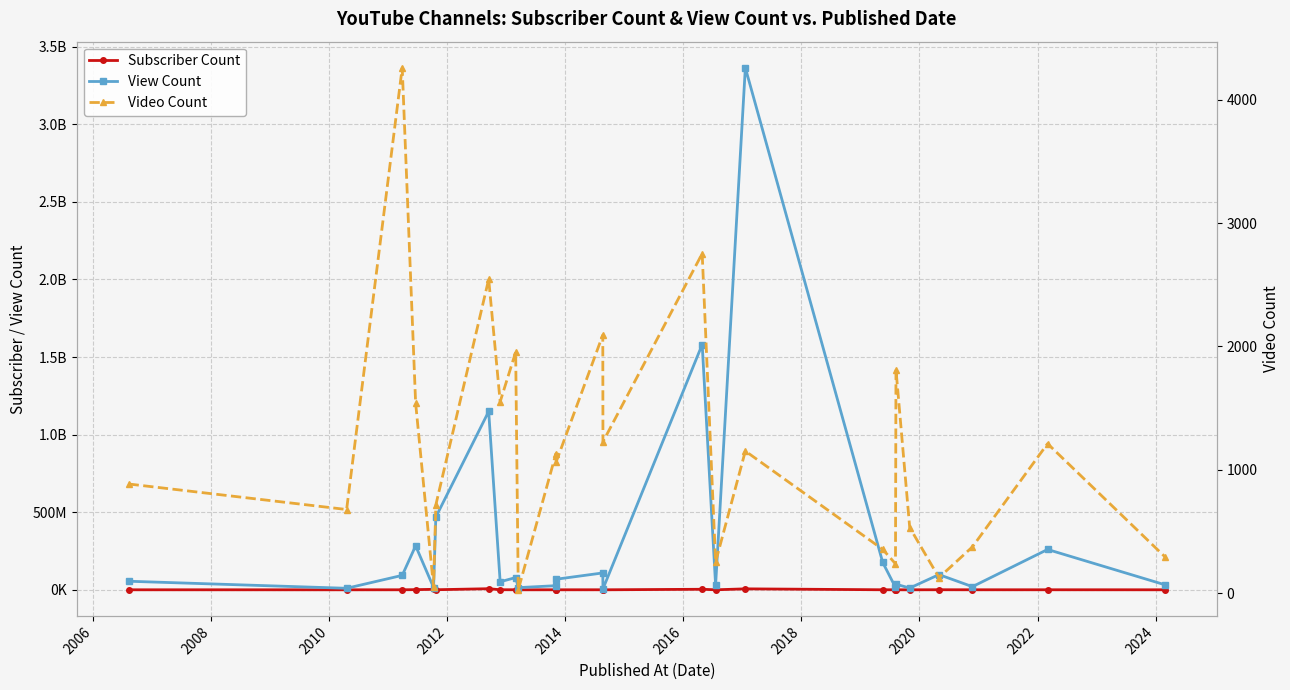

Is this an area chart (filled region under the line)?

No